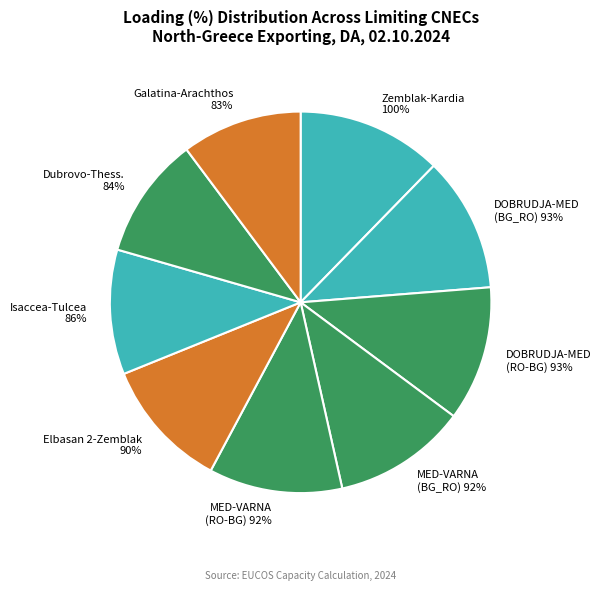

What is the smallest slice in the pie chart?

N-1 TIE 400 kV Galatina-Arachthos